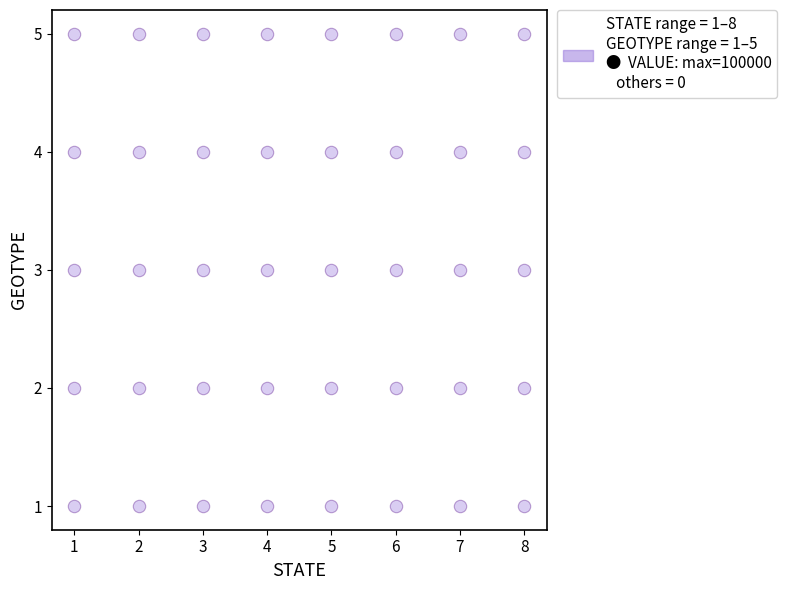

What is the range of Y values (max minus min)?

4